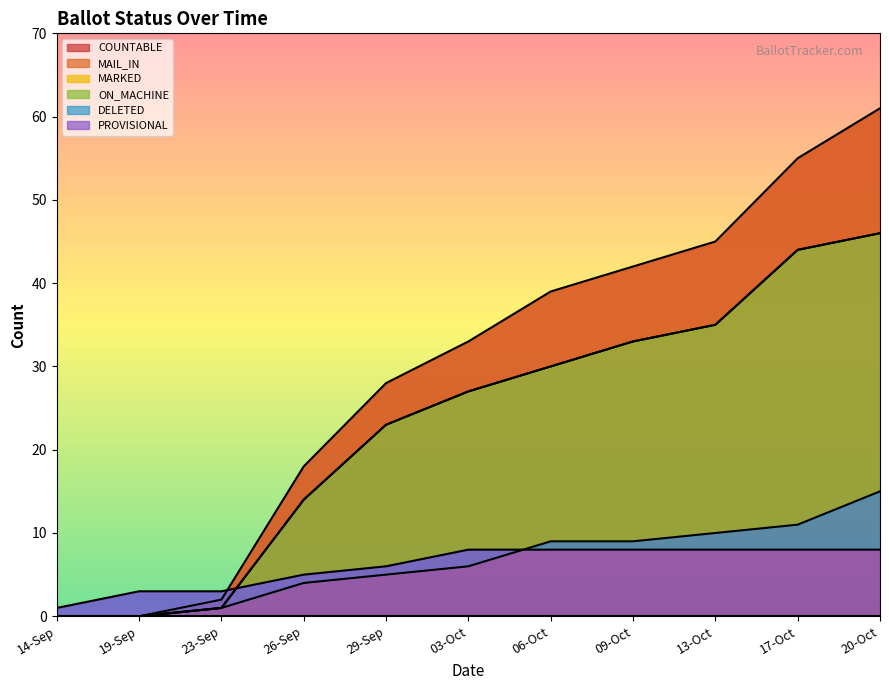

At which label does ON_MACHINE reach its minimum?

14-Sep